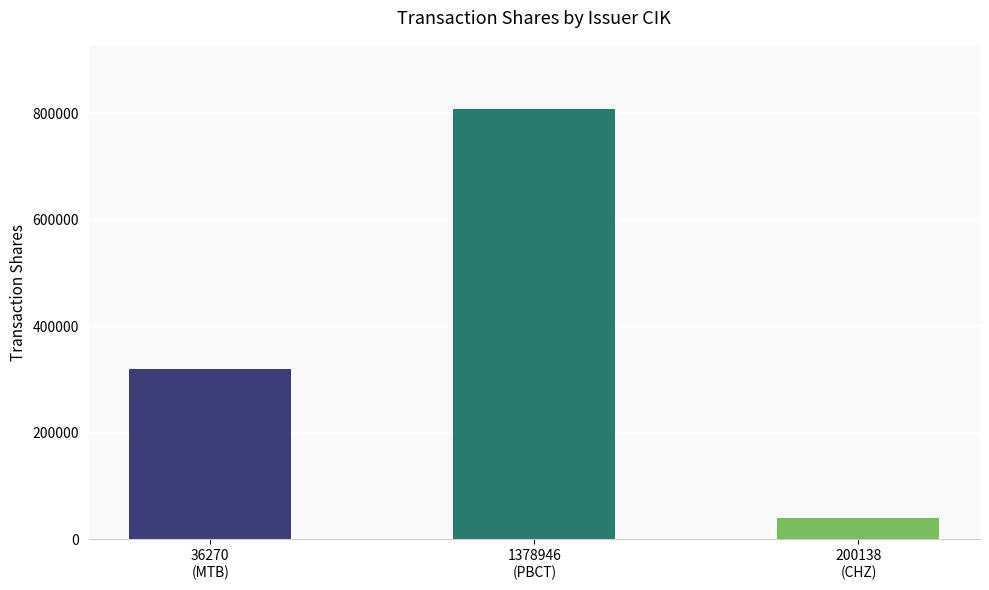

What is the label of the 1st bar from the left?

36270
(MTB)